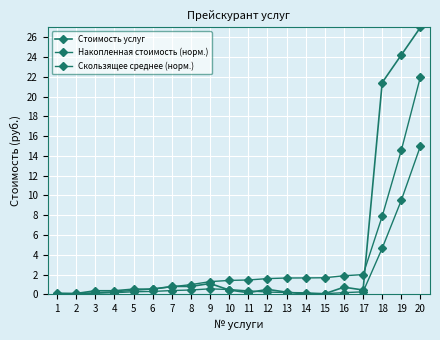

Is it true that Стоимость услуг equals 0.2 at 13?

True